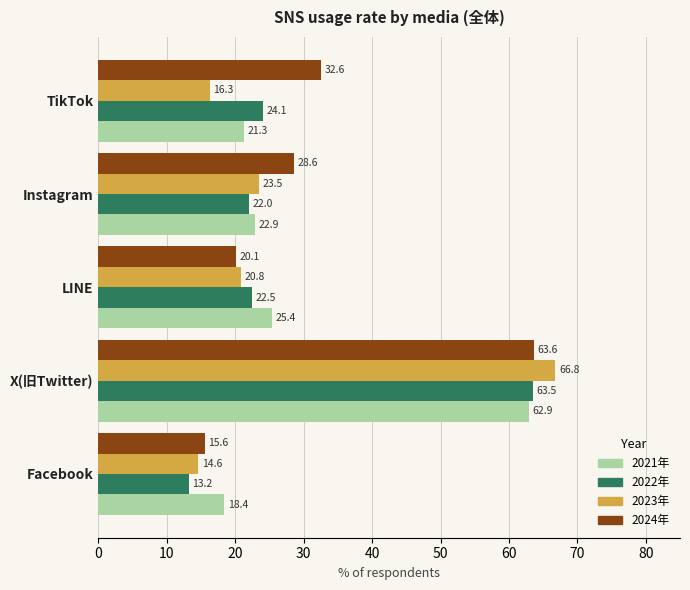

Which series changed the most between Facebook and LINE?

2022年